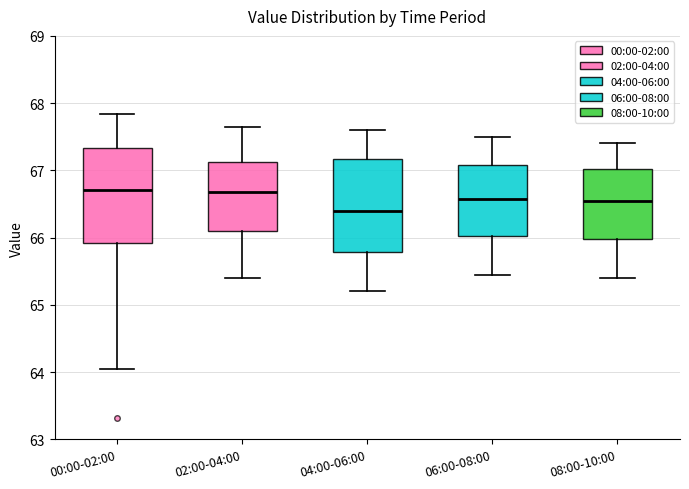

Reading left to right, transcribe this box plot: for each box, give where its median line is, the range the box spans, and where its two whiskers end, as read against the y-axis. The values are not printed on the chart, so give them approximately, as read against the axis.

00:00-02:00: median 66.7, box 65.9 to 67.3, whiskers 64.0 to 67.8
02:00-04:00: median 66.7, box 66.1 to 67.1, whiskers 65.4 to 67.7
04:00-06:00: median 66.4, box 65.8 to 67.2, whiskers 65.2 to 67.6
06:00-08:00: median 66.6, box 66.0 to 67.1, whiskers 65.5 to 67.5
08:00-10:00: median 66.6, box 66.0 to 67.0, whiskers 65.4 to 67.4